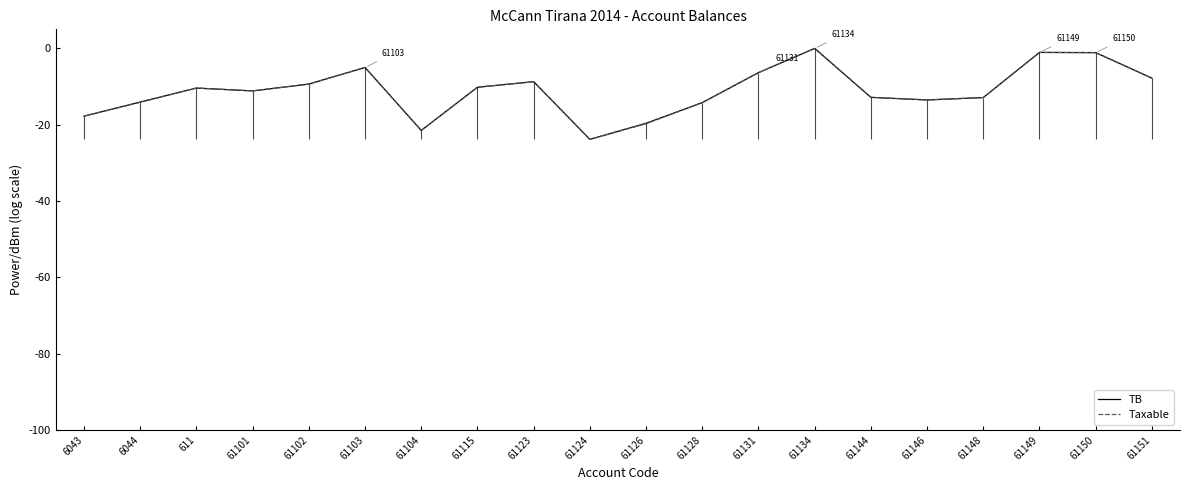

Where is Taxable nearest to the value -11?

61101